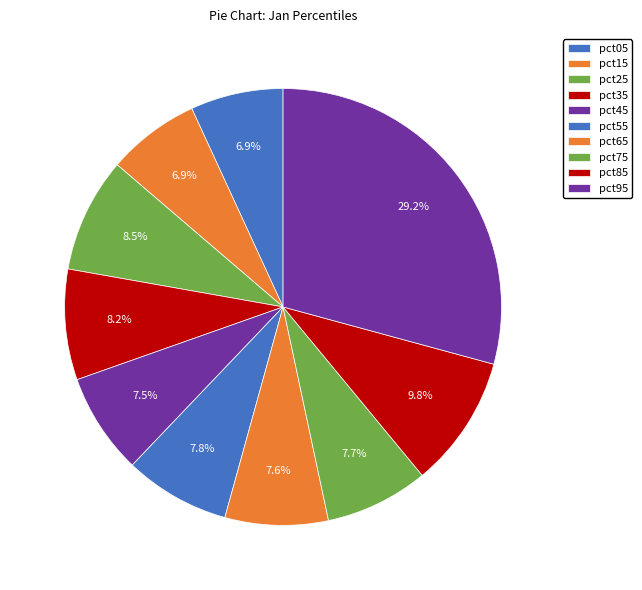

How many slices are in this pie chart?

10